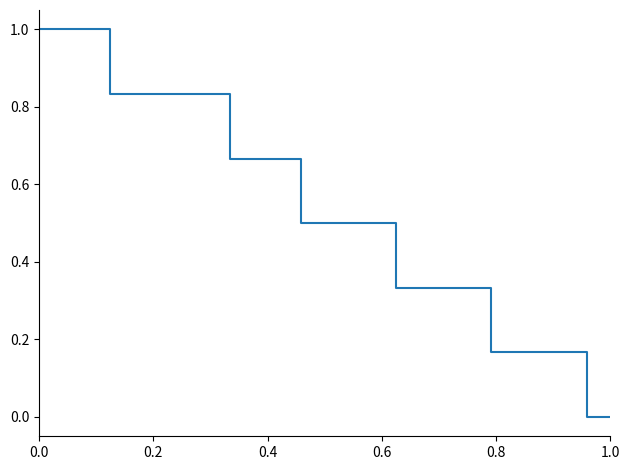

What is the maximum value shown in the chart?

1.0